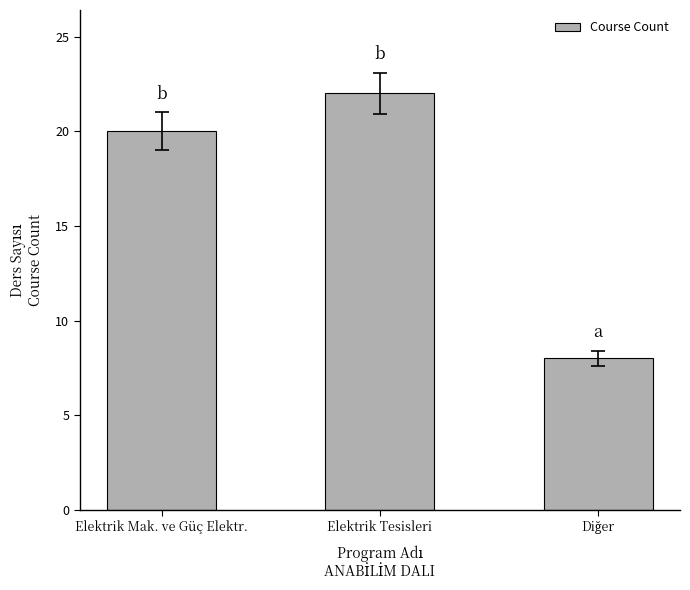

What is the minimum value shown in the chart?

8